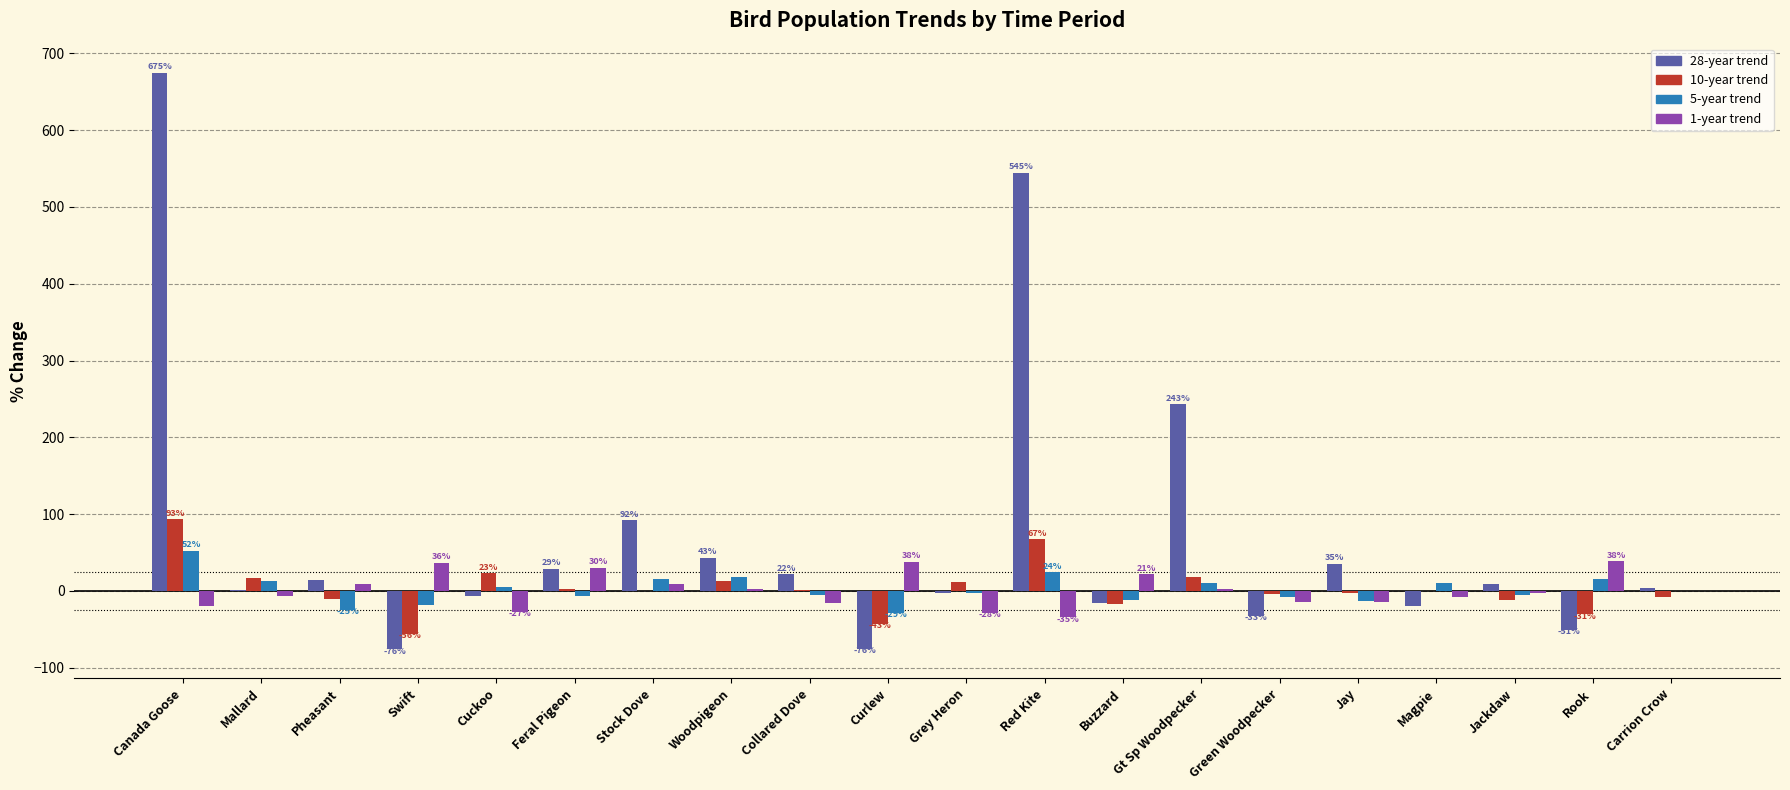

At which category does the chart reach its peak across all series?

Canada Goose